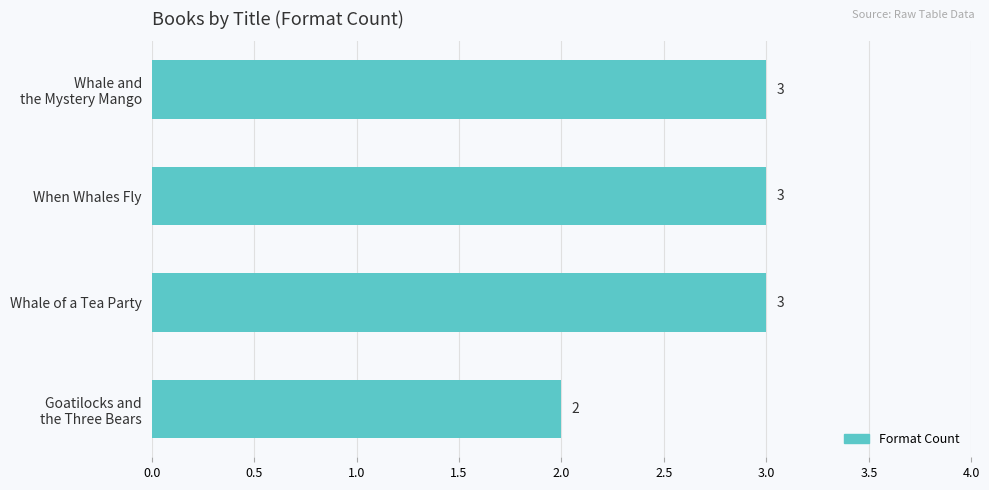

Reading top to bottom, transcribe all the data shown in this chart.

3	3	3	2